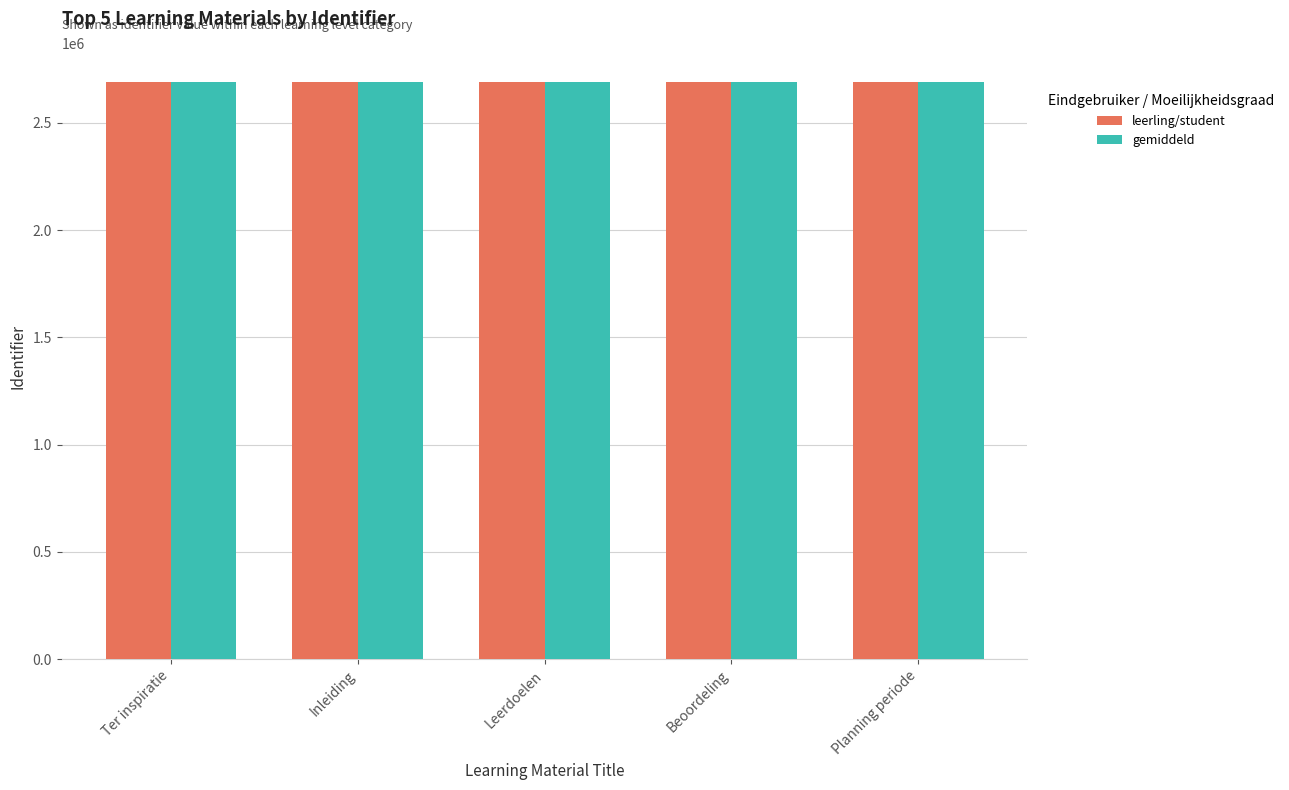

What is the approximate value of gemiddeld at Ter inspiratie?

2691437